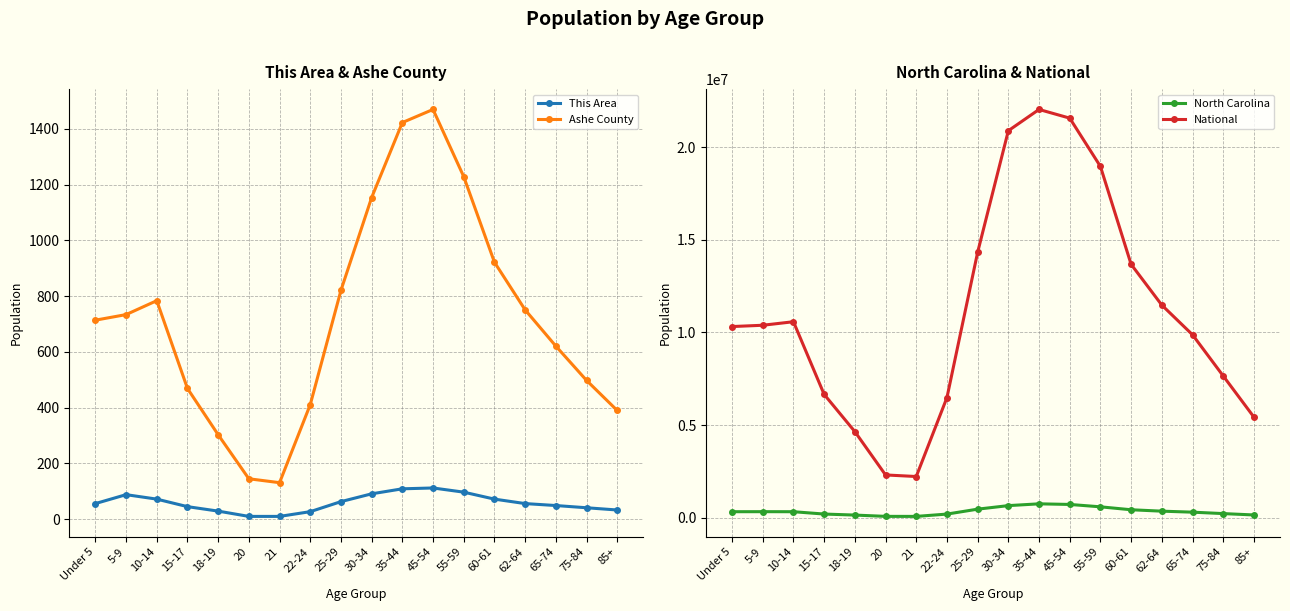

What is the minimum value for North Carolina?

69841